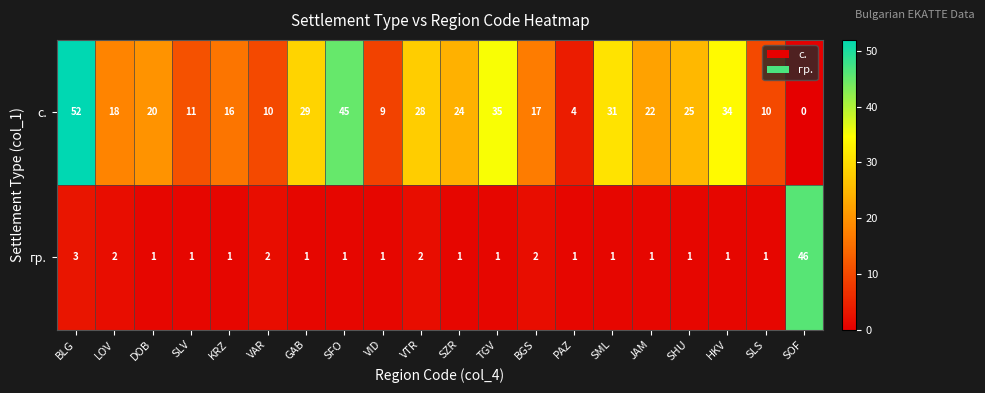

Where does the с. series first go above 22?

BLG